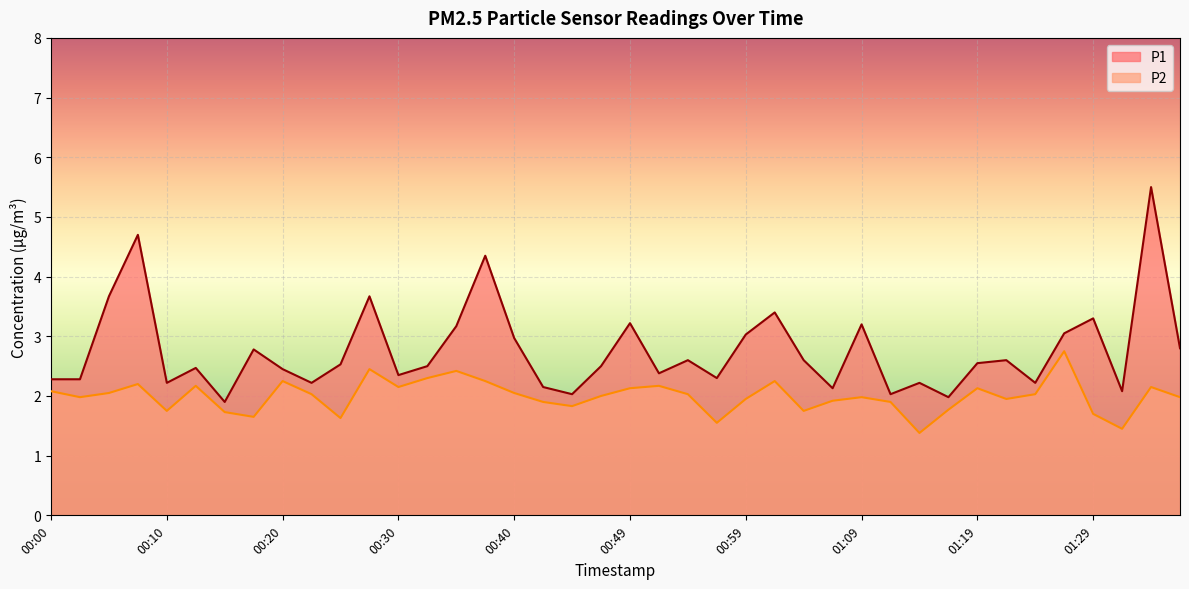

True or false: P1 and P2 intersect in this chart.

False